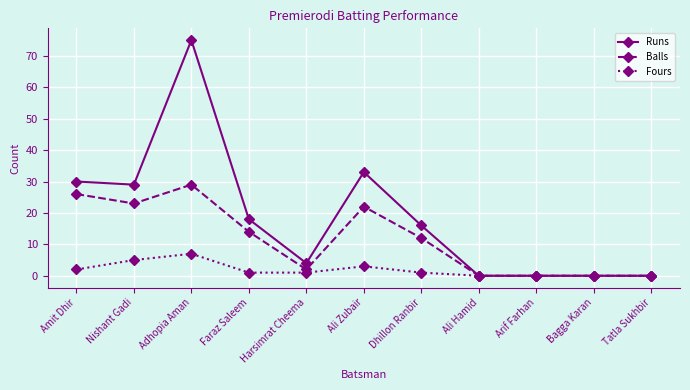

Where is the first local maximum for Fours?

Adhopia Aman